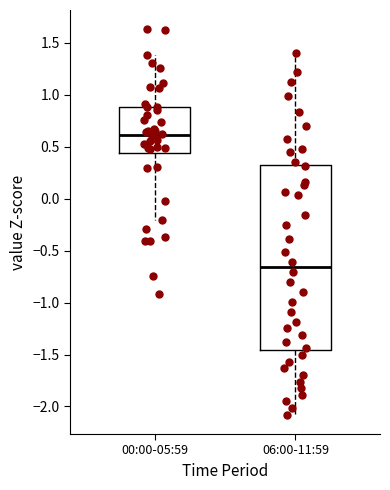

Comparing the boxes themselves (not the whiskers), which one is the tallest?

06:00-11:59